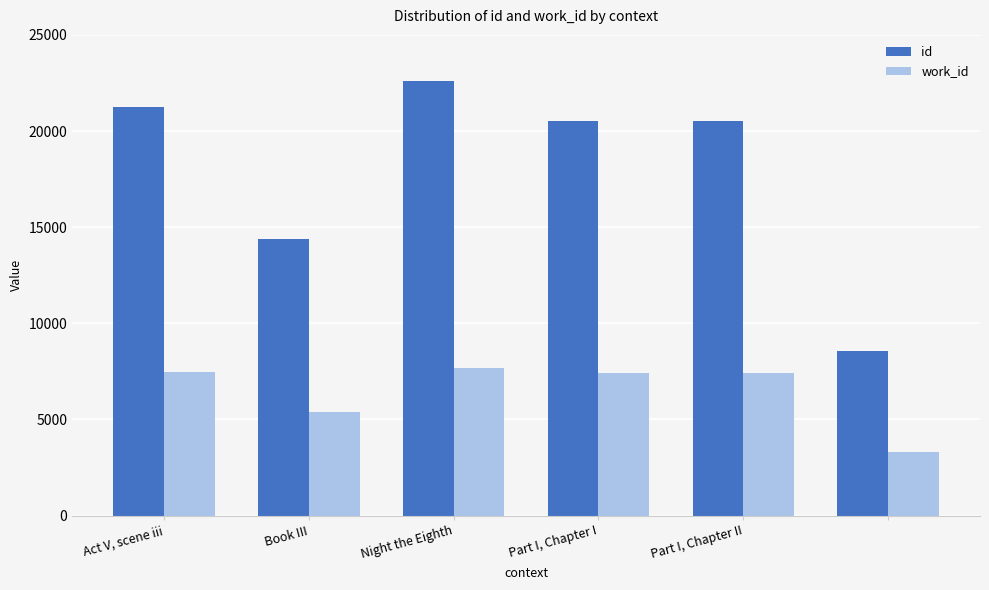

What is the average value of the id series?

17981